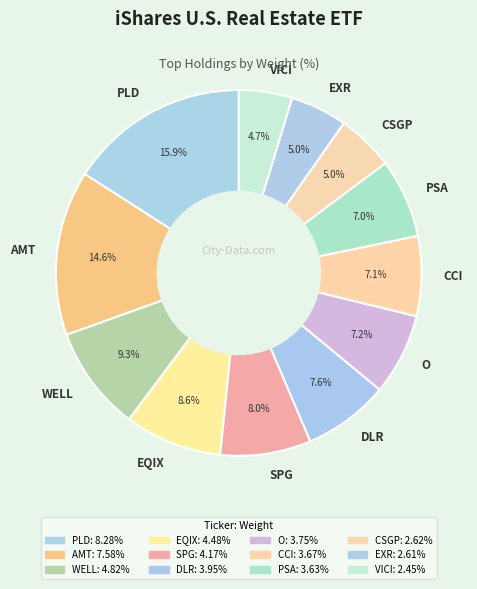

What is the ratio of the value at AMT to the value at O?

2.0